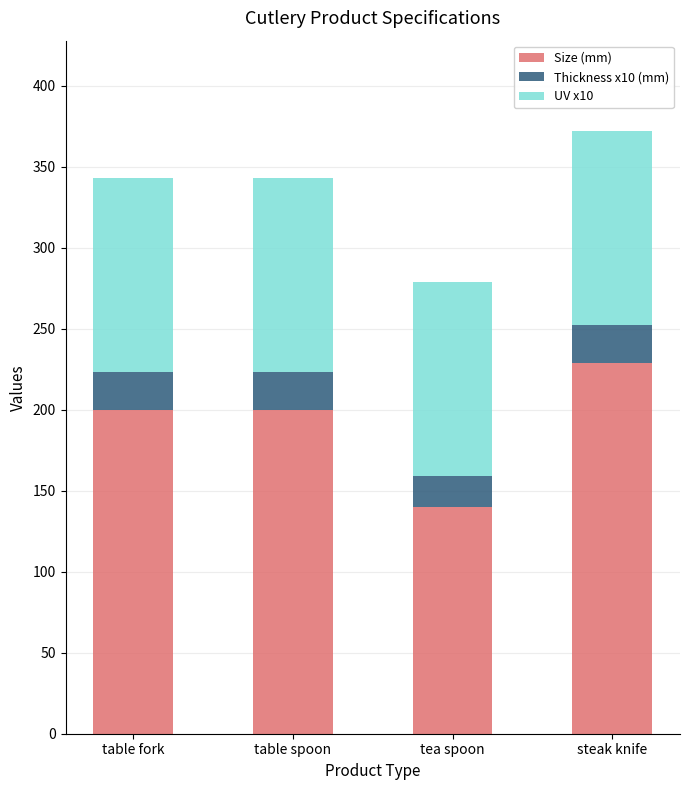

At which label does Size (mm) reach its minimum?

tea spoon